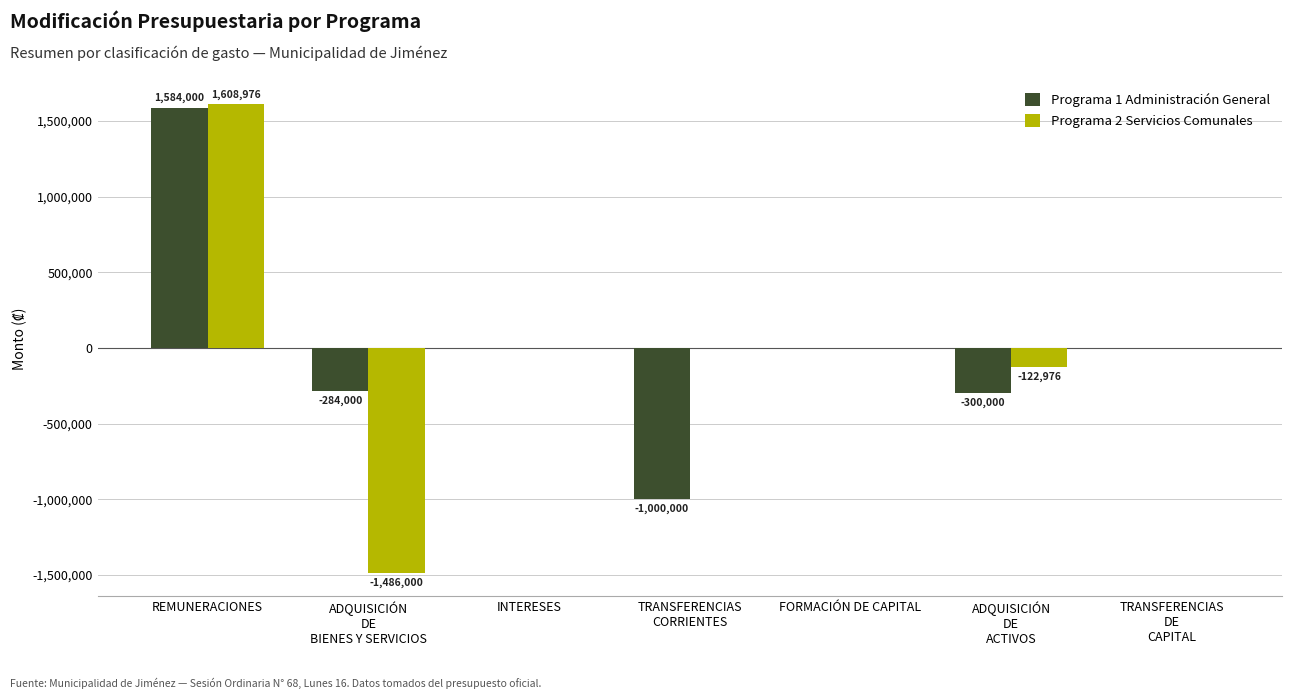

True or false: Programa 2 Servicios Comunales has a value of 1710180 at INTERESES.

False